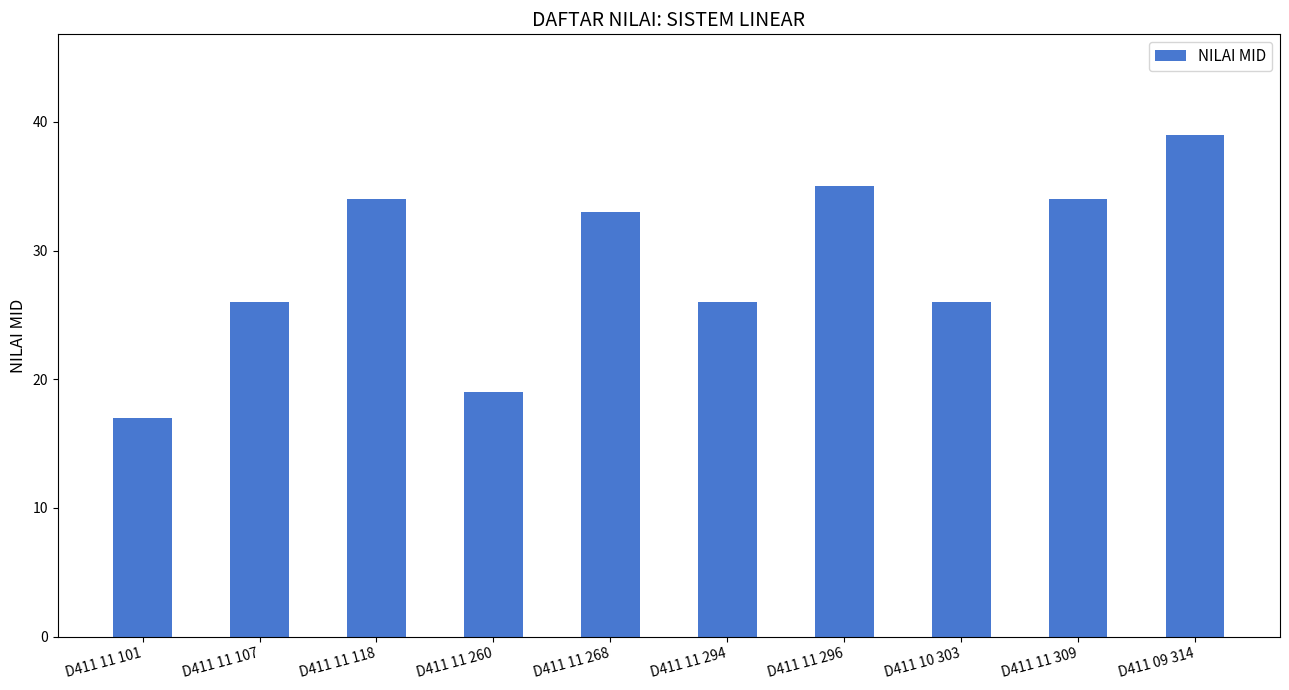

Count the number of data series in this chart.

1